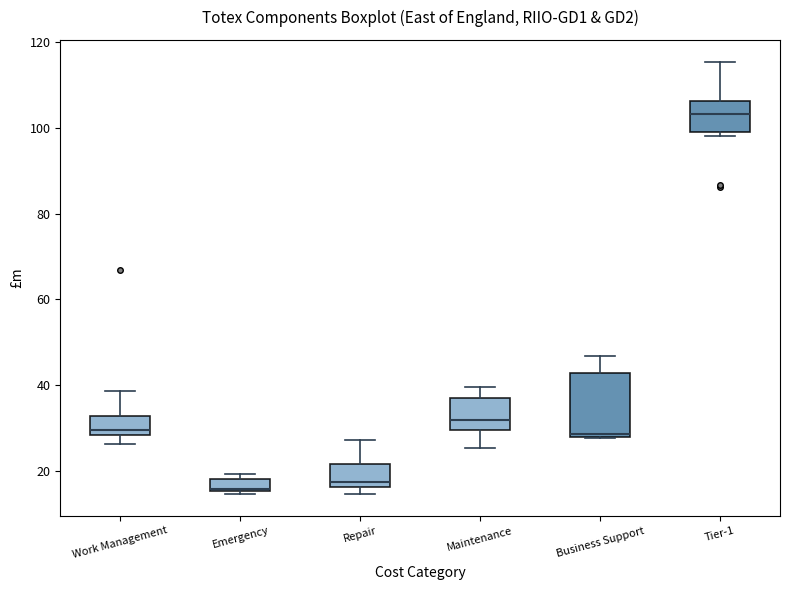

Which box has the highest median line?

Tier-1